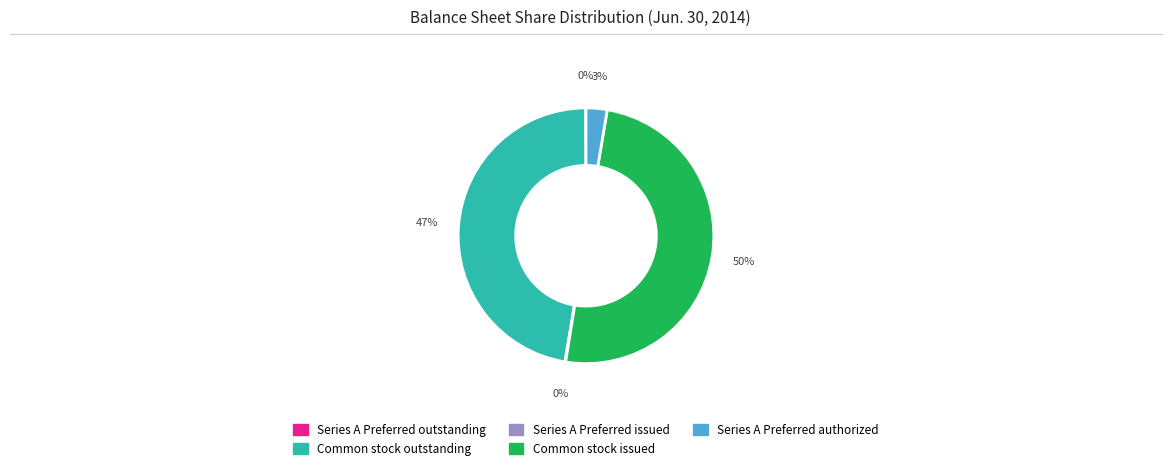

To the nearest percent, what is the difference between the largest and smallest slice percentages?

50%